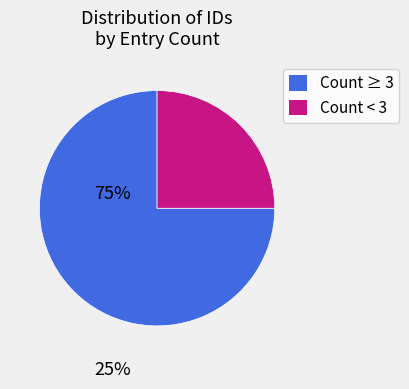

Which slice is the largest?

Count ≥ 3